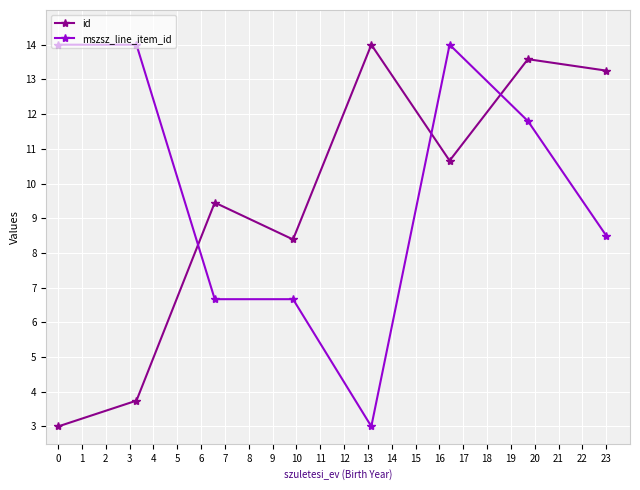

What is the minimum value shown in the chart?

3.0